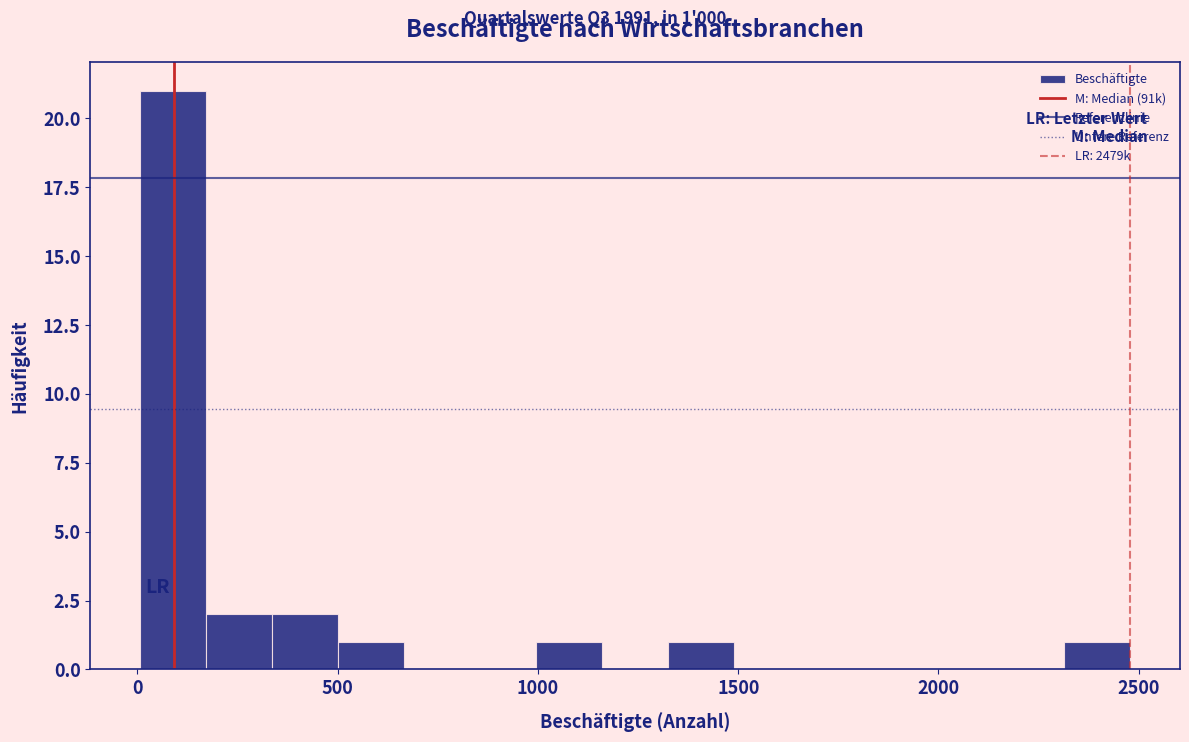

Around what value on the x-axis is the tallest bar? Give the approximate position of its centre, as read against the axis.

100